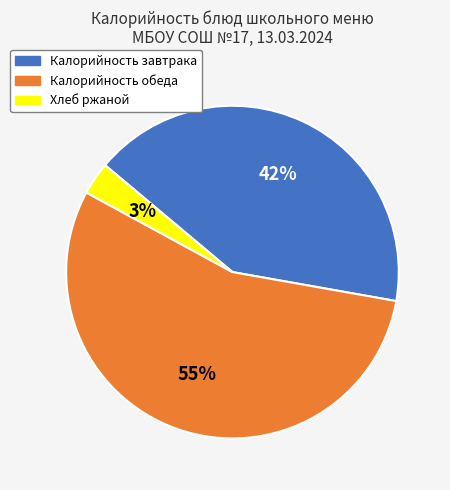

To the nearest percent, what is the difference between the largest and smallest slice percentages?

52%